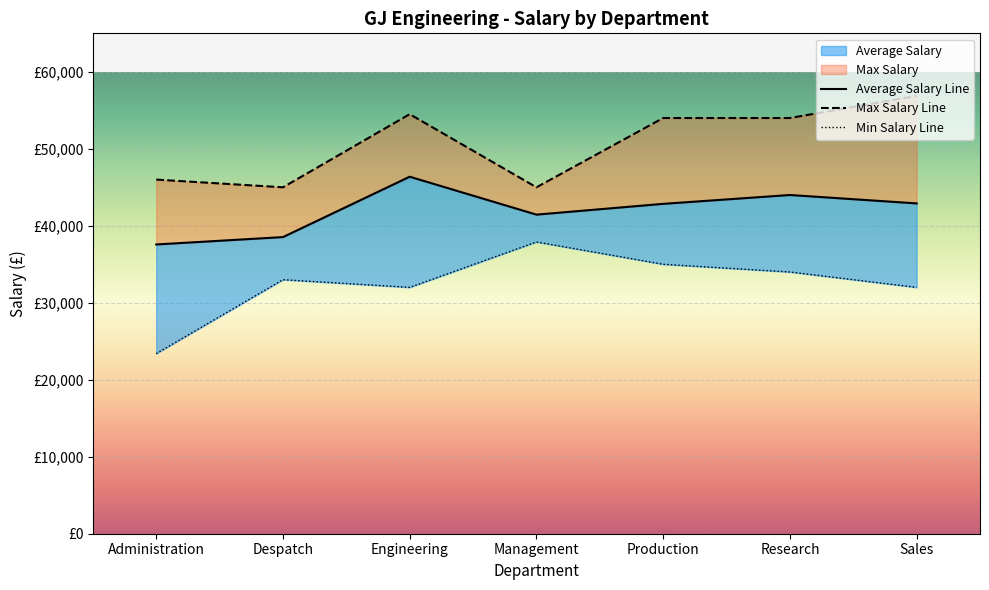

Where is Average Salary nearest to the value 39850?

Despatch